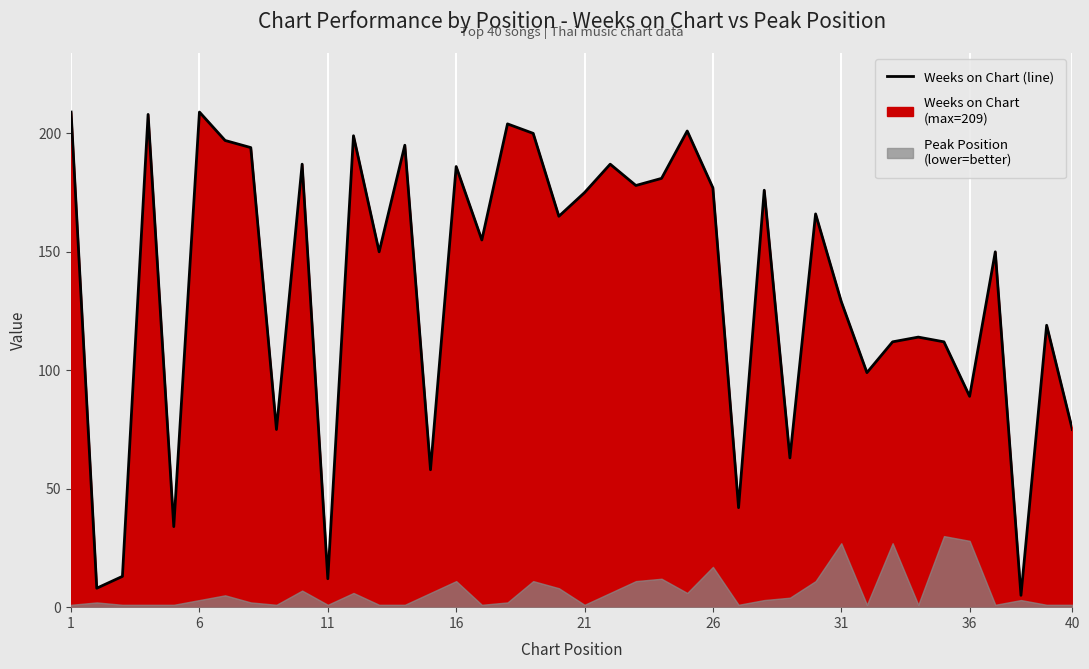

How many points are lower than both their immediate neighbors (excluding endpoints)?

14